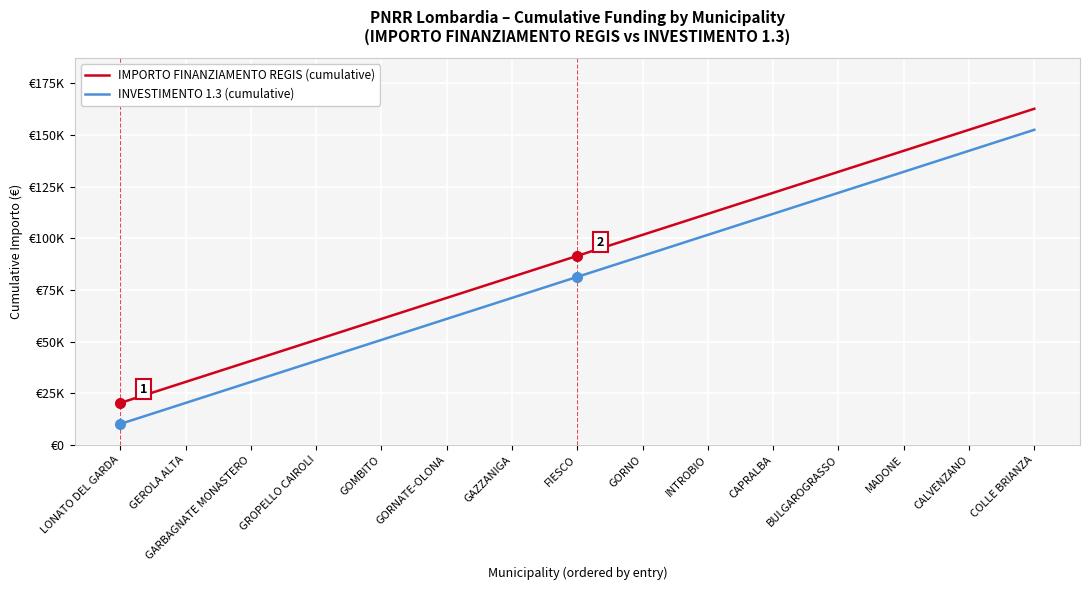

What are all the series names shown in the legend?

IMPORTO FINANZIAMENTO REGIS (cumulative), INVESTIMENTO 1.3 (cumulative)